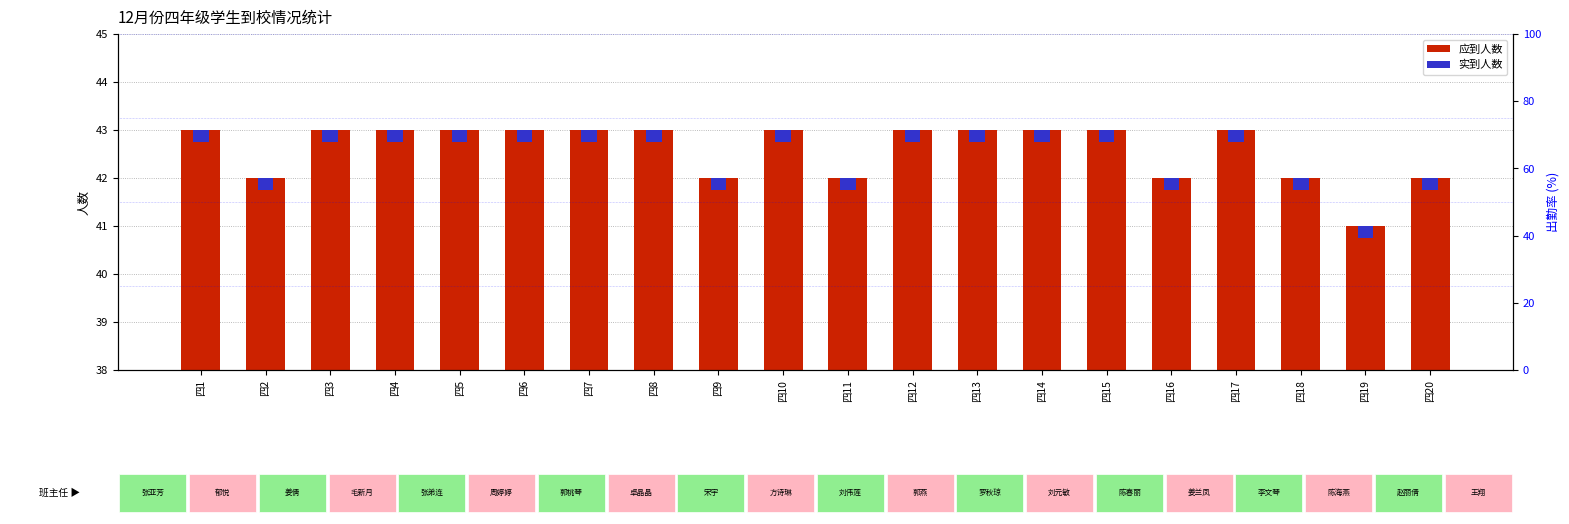

How many 应到 values are between 42 and 43?

19